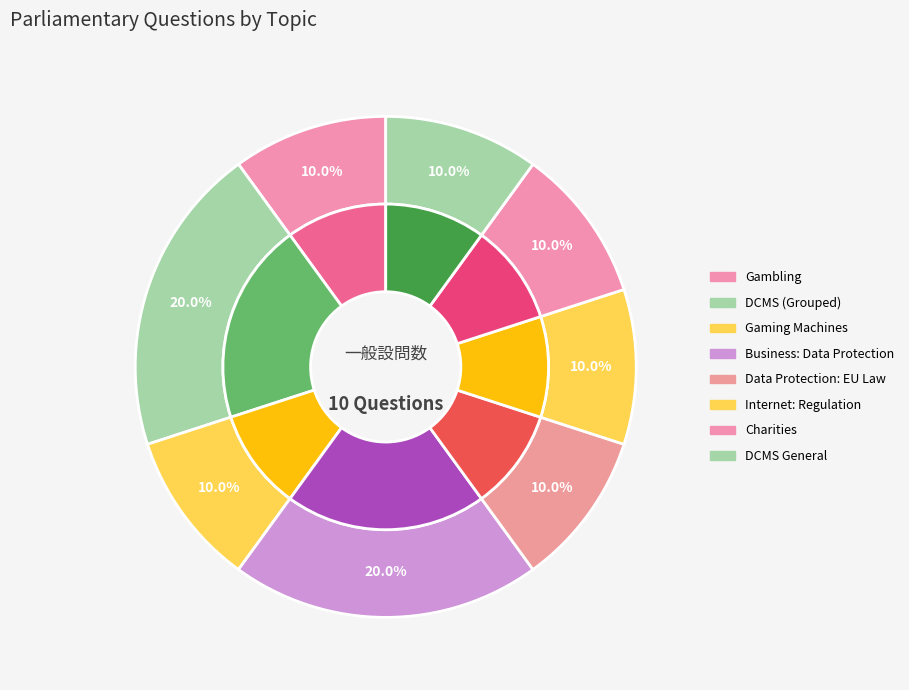

To the nearest percent, what is the difference between the largest and smallest slice percentages?

10%